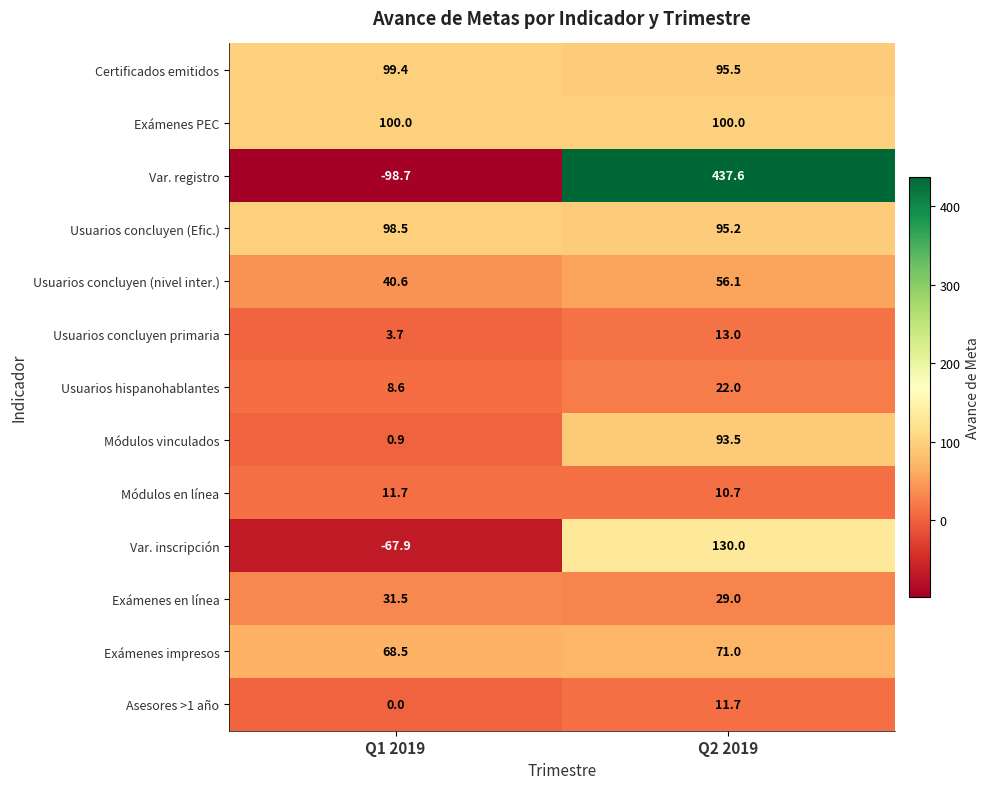

Reading right to left, extract all data points from this chart.

Certificados emitidos: 95.5	99.4
Exámenes PEC: 100.0	100.0
Var. registro: 437.6	-98.7
Usuarios concluyen (Efic.): 95.2	98.5
Usuarios concluyen (nivel inter.): 56.1	40.6
Usuarios concluyen primaria: 13.0	3.7
Usuarios hispanohablantes: 22.0	8.6
Módulos vinculados: 93.5	0.9
Módulos en línea: 10.7	11.7
Var. inscripción: 130.0	-67.9
Exámenes en línea: 29.0	31.5
Exámenes impresos: 71.0	68.5
Asesores >1 año: 11.7	0.0